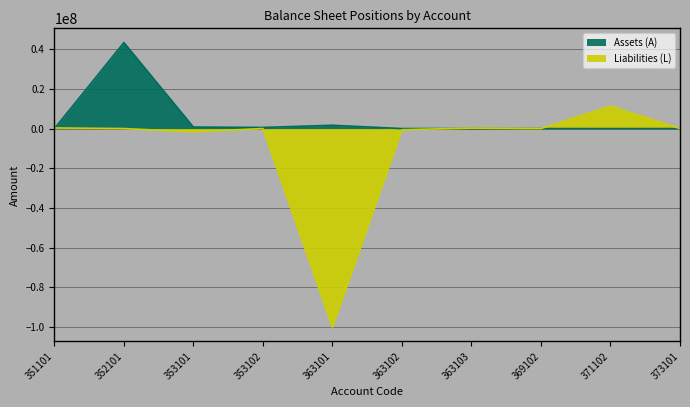

Rank the series by their average value, from lowest to highest.

Liabilities (L), Assets (A)